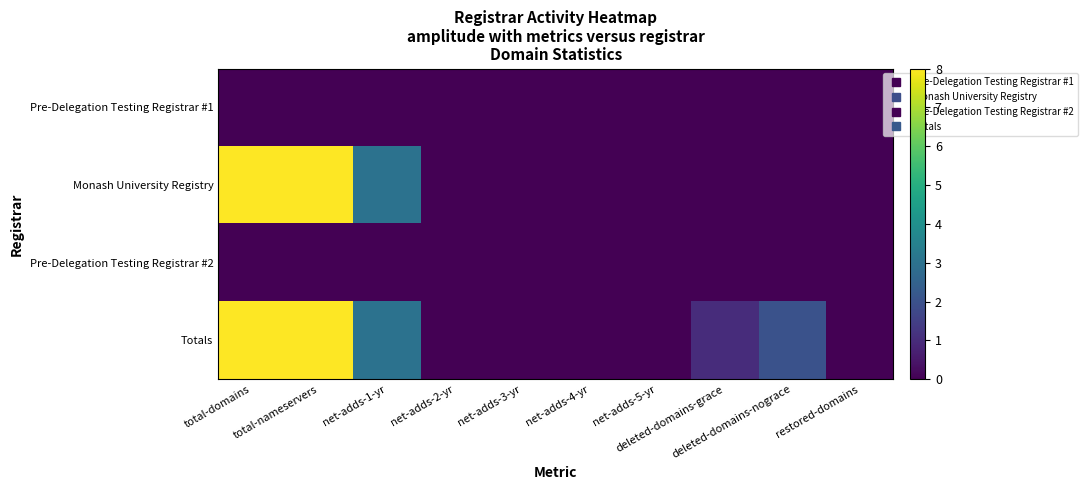

Reading left to right, extract all data points from this chart.

Pre-Delegation Testing Registrar #1: total-domains=0	total-nameservers=0	net-adds-1-yr=0	net-adds-2-yr=0	net-adds-3-yr=0	net-adds-4-yr=0	net-adds-5-yr=0	deleted-domains-grace=0	deleted-domains-nograce=0	restored-domains=0
Monash University Registry: total-domains=8	total-nameservers=8	net-adds-1-yr=3	net-adds-2-yr=0	net-adds-3-yr=0	net-adds-4-yr=0	net-adds-5-yr=0	deleted-domains-grace=0	deleted-domains-nograce=0	restored-domains=0
Pre-Delegation Testing Registrar #2: total-domains=0	total-nameservers=0	net-adds-1-yr=0	net-adds-2-yr=0	net-adds-3-yr=0	net-adds-4-yr=0	net-adds-5-yr=0	deleted-domains-grace=0	deleted-domains-nograce=0	restored-domains=0
Totals: total-domains=8	total-nameservers=8	net-adds-1-yr=3	net-adds-2-yr=0	net-adds-3-yr=0	net-adds-4-yr=0	net-adds-5-yr=0	deleted-domains-grace=1	deleted-domains-nograce=2	restored-domains=0